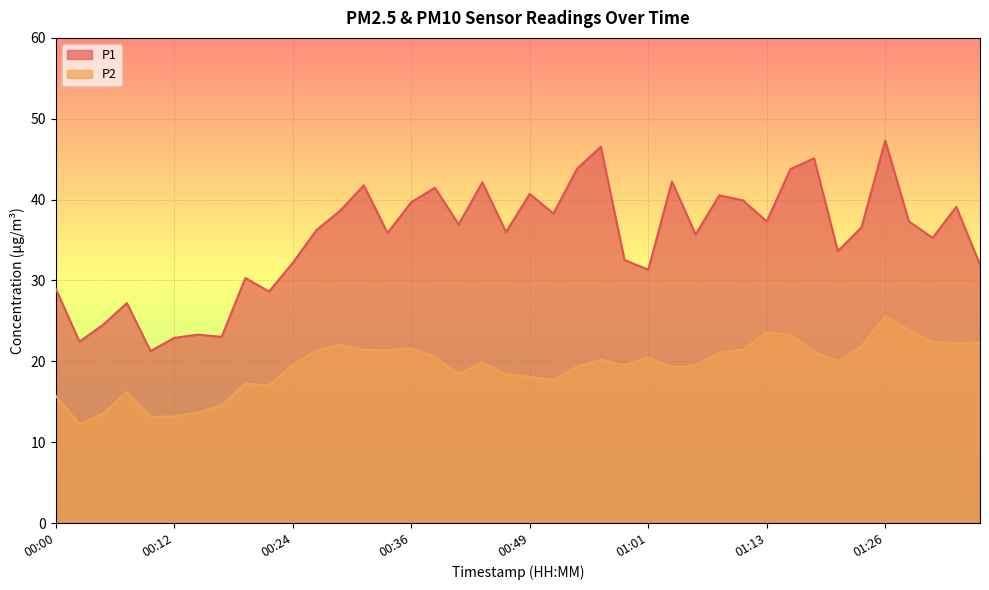

True or false: P1 and P2 cross at least once.

False